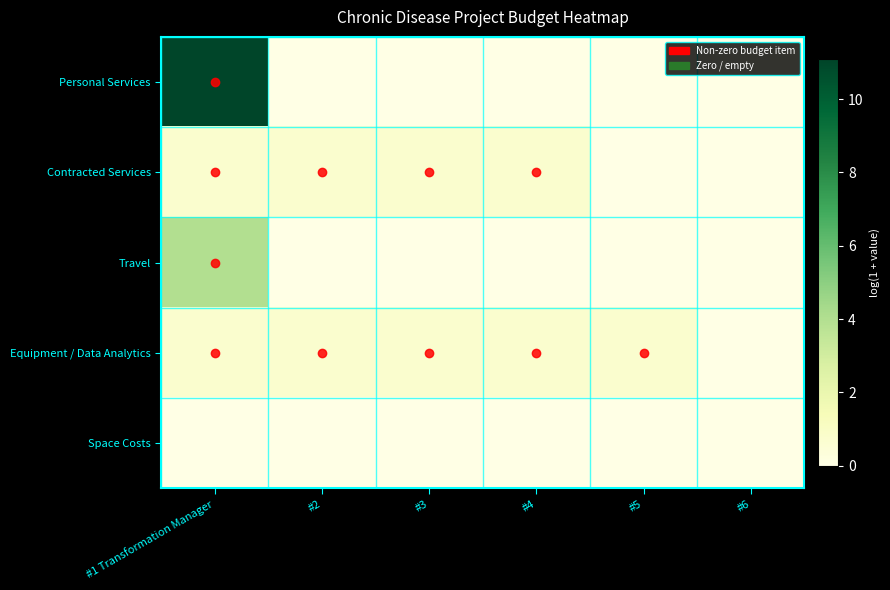

What is the total value across all series at #3?

1.4